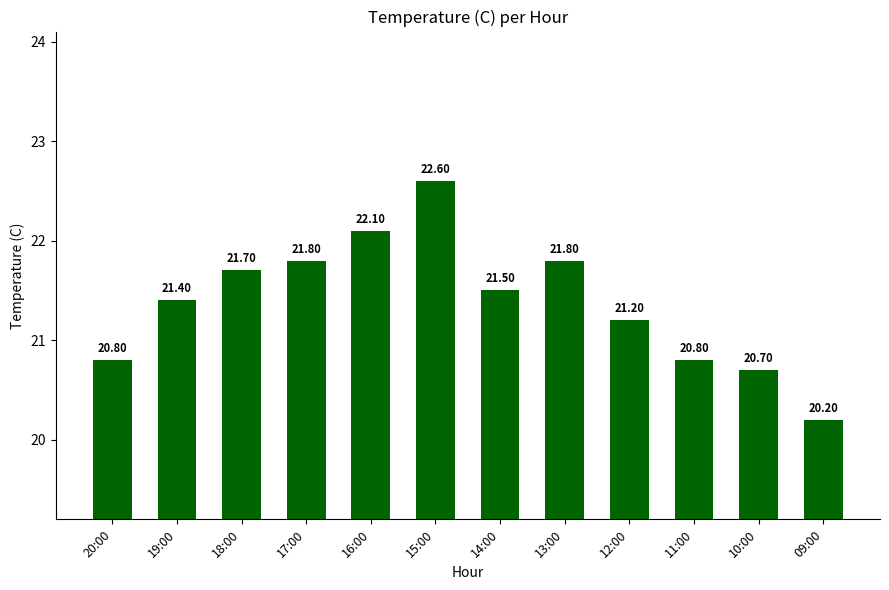

What is the difference between the maximum and minimum values?

2.4